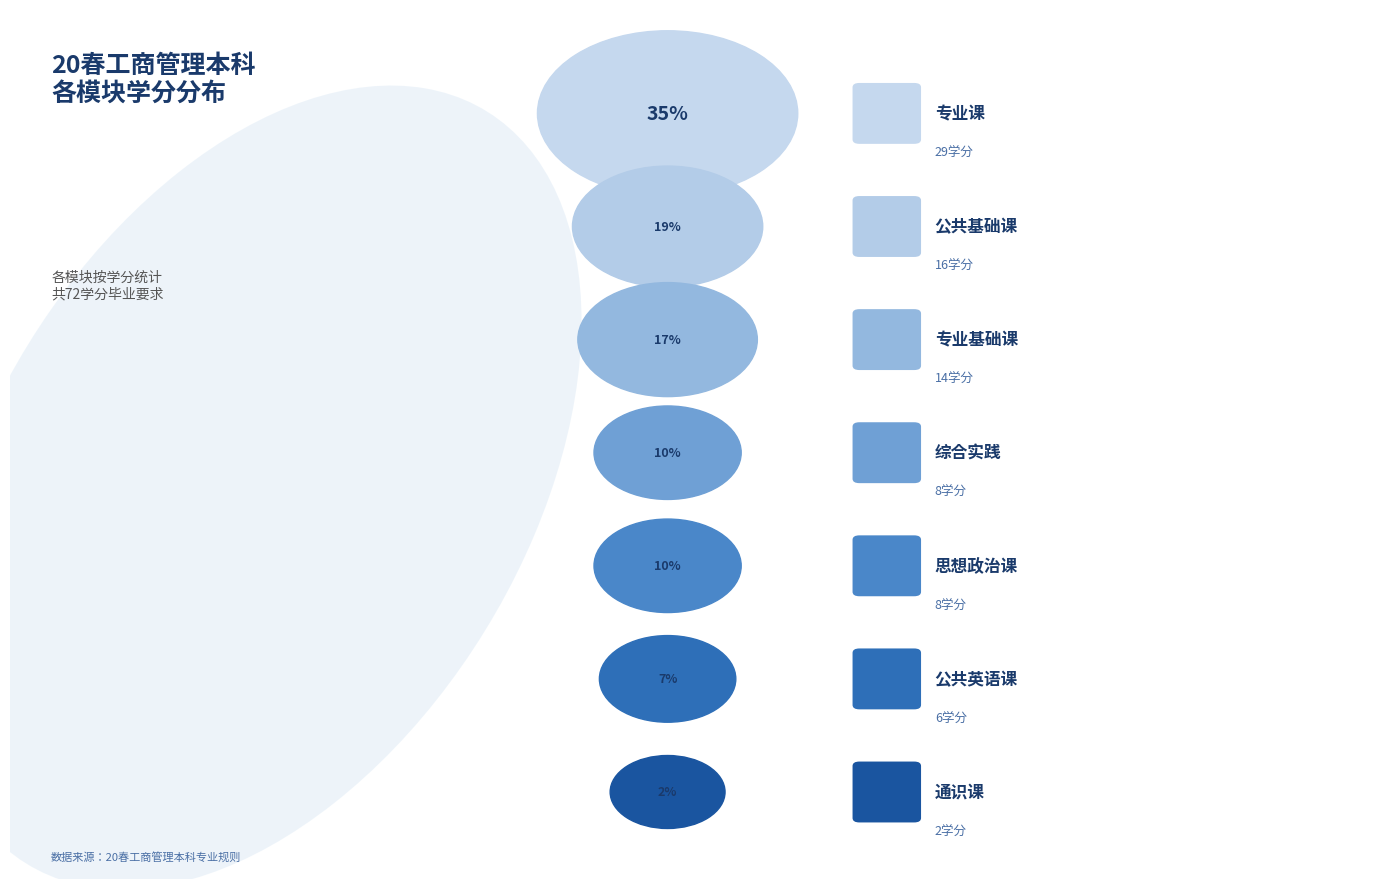

What is the ratio of the value at 综合实践 to the value at 公共基础课?

0.5